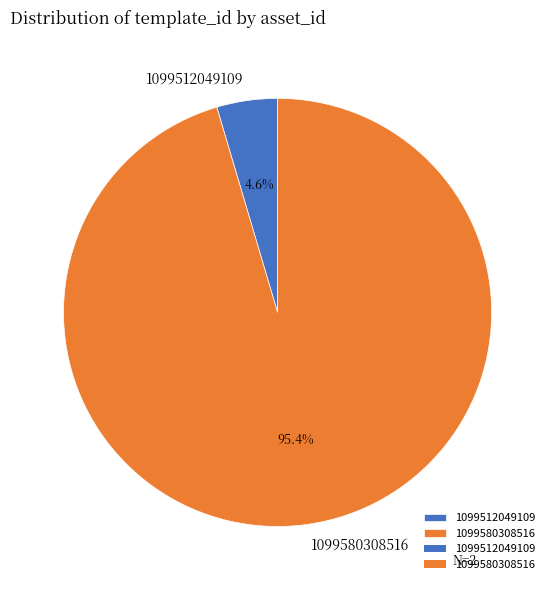

Which slice represents more than half of the pie?

1099580308516